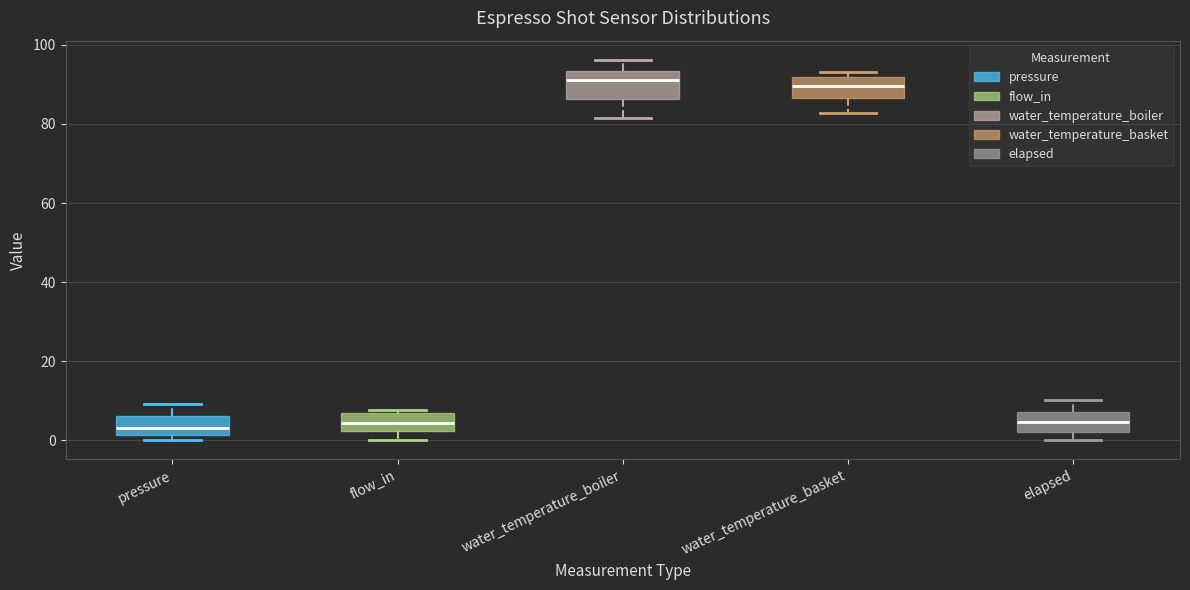

Reading left to right, read every box against the y-axis: the position of its median line, the range the box covers, and the ends of its whiskers. The values are not printed on the chart, so give them approximately, as read against the axis.

pressure: median 4, box 2 to 6, whiskers 0 to 10
flow_in: median 4, box 2 to 6, whiskers 0 to 8
water_temperature_boiler: median 90, box 86 to 94, whiskers 82 to 96
water_temperature_basket: median 90, box 86 to 92, whiskers 82 to 94
elapsed: median 4, box 2 to 8, whiskers 0 to 10